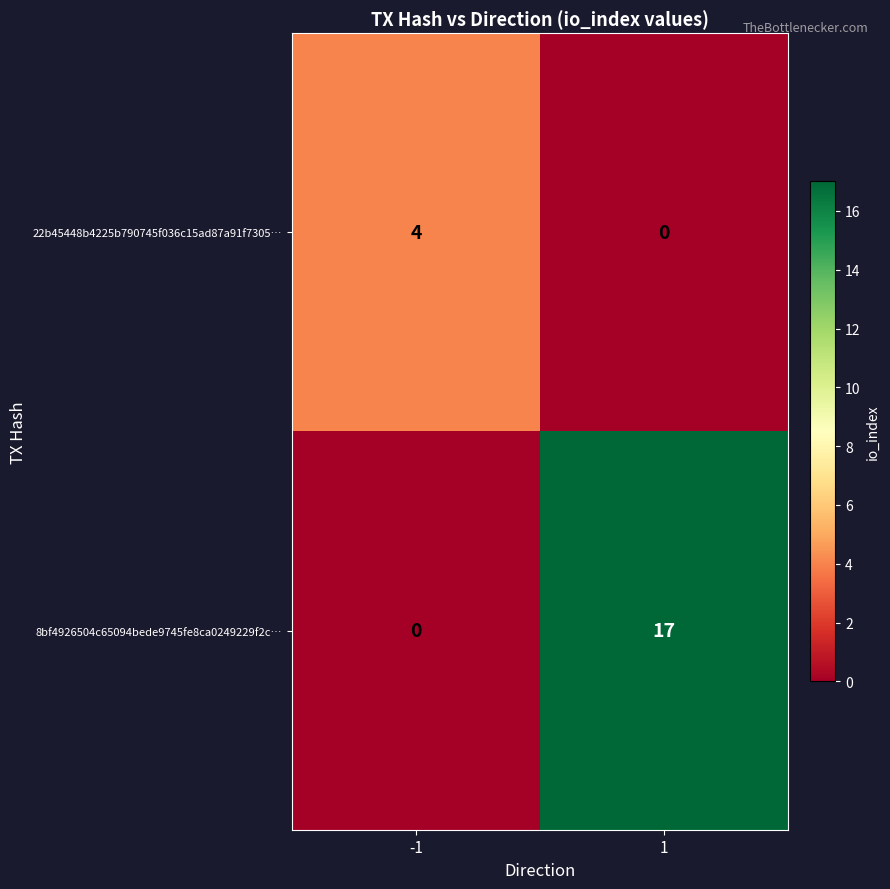

Reading left to right, transcribe all the data shown in this chart.

22b45448b4225b790745f036c15ad87a91f7305…: 4	0
8bf4926504c65094bede9745fe8ca0249229f2c…: 0	17